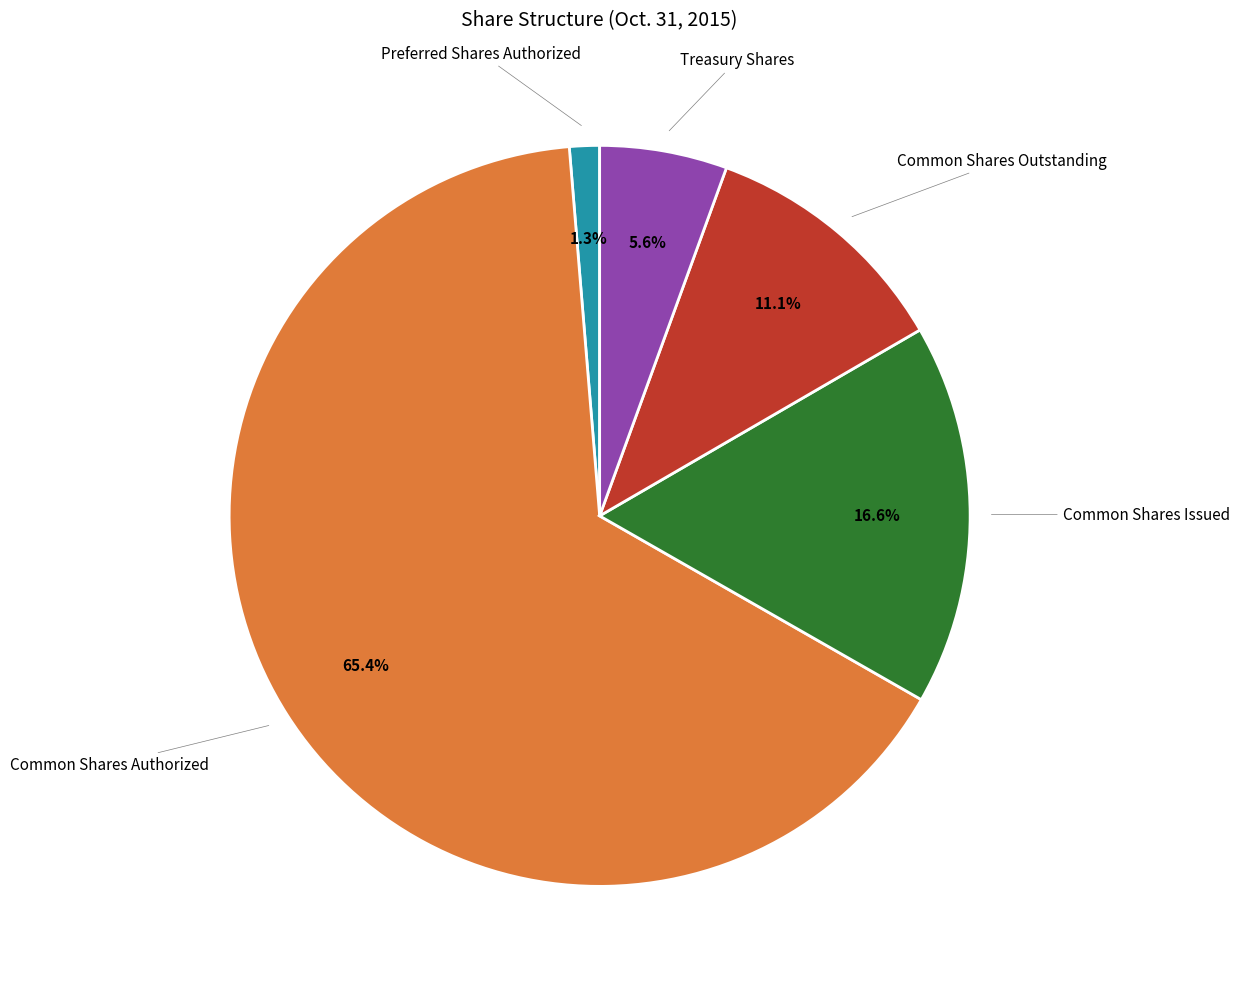

Count the number of slices in the pie.

5